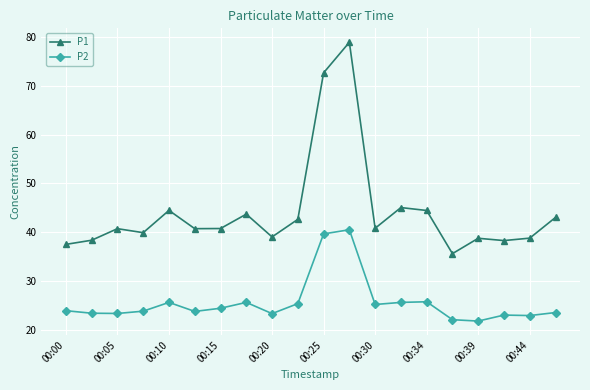

List the series in order of their peak value, highest first.

P1, P2